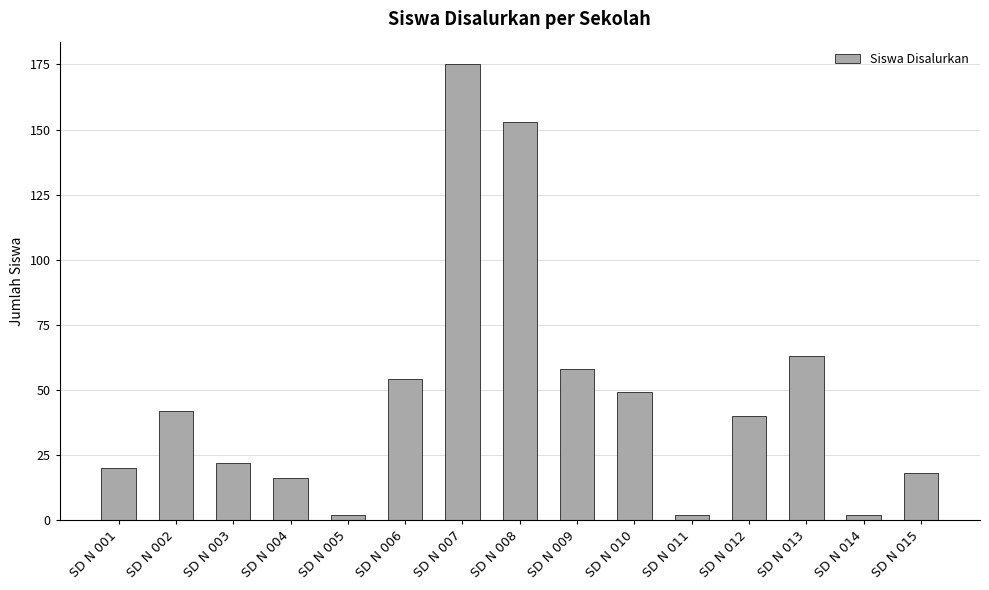

Which has a higher value, SD N 006 or SD N 011?

SD N 006